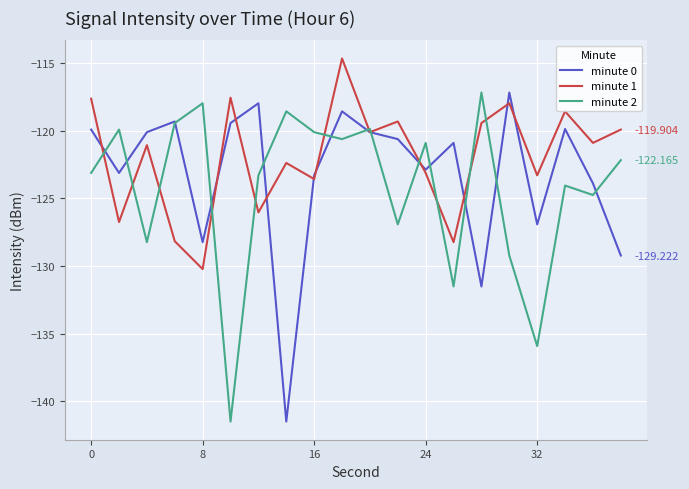

True or false: minute 0 and minute 2 intersect in this chart.

True